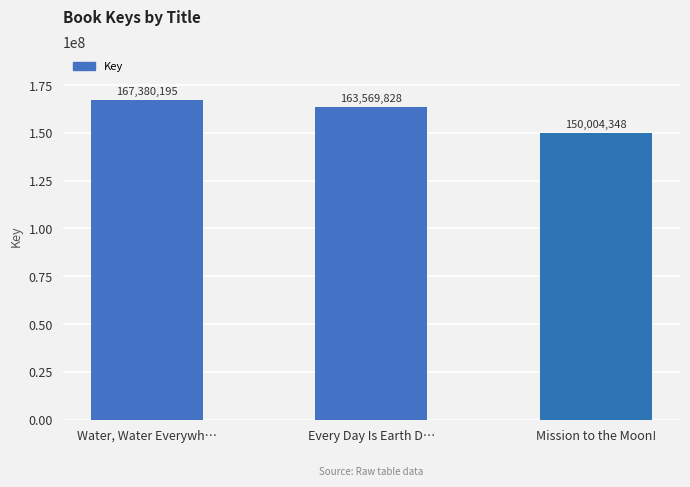

Rank the categories by value from highest to lowest.

Water, Water Everywh…, Every Day Is Earth D…, Mission to the Moon!